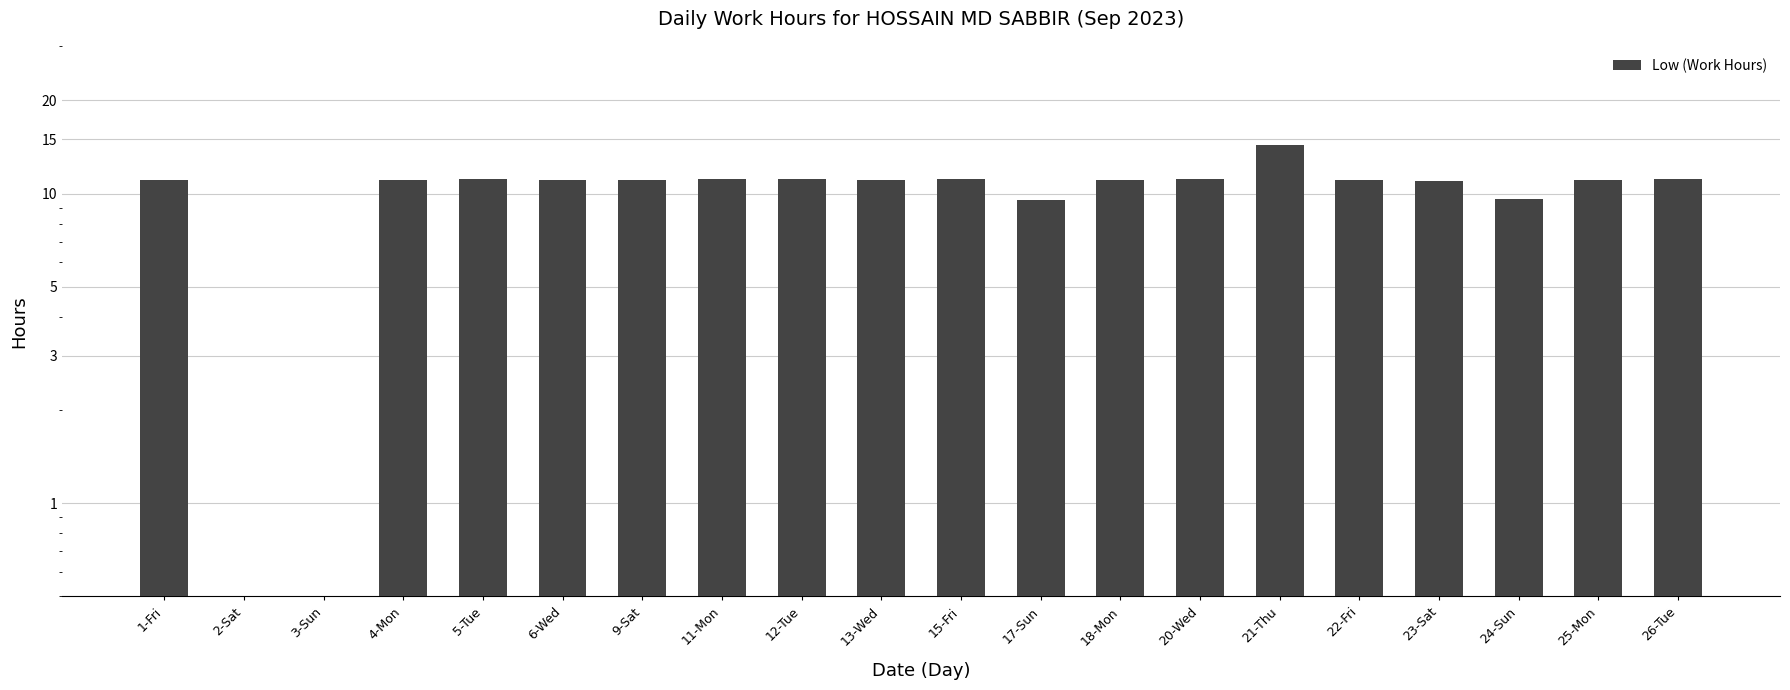

Are the bars grouped side by side (vs. stacked)?

No